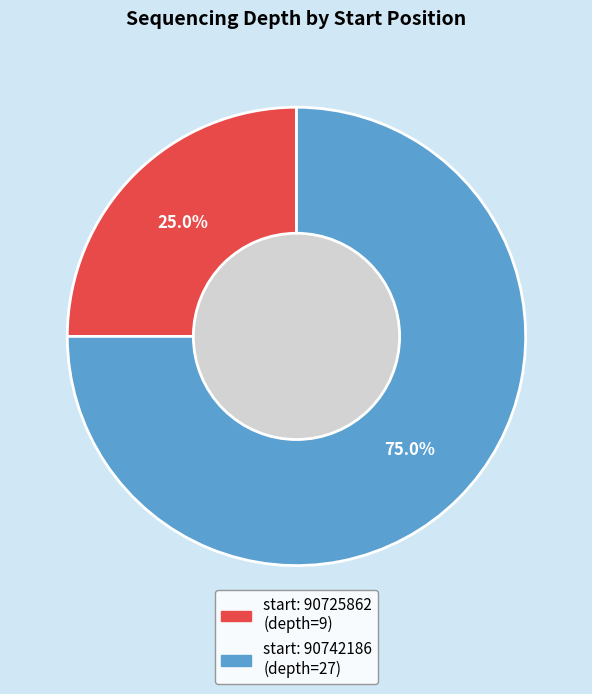

Does any single category account for the majority?

Yes